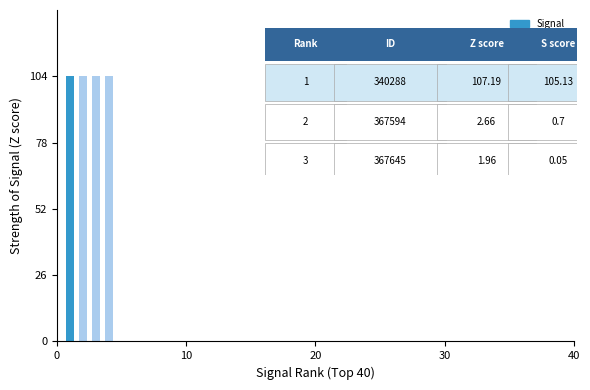

What is the greatest value displayed?

104.0